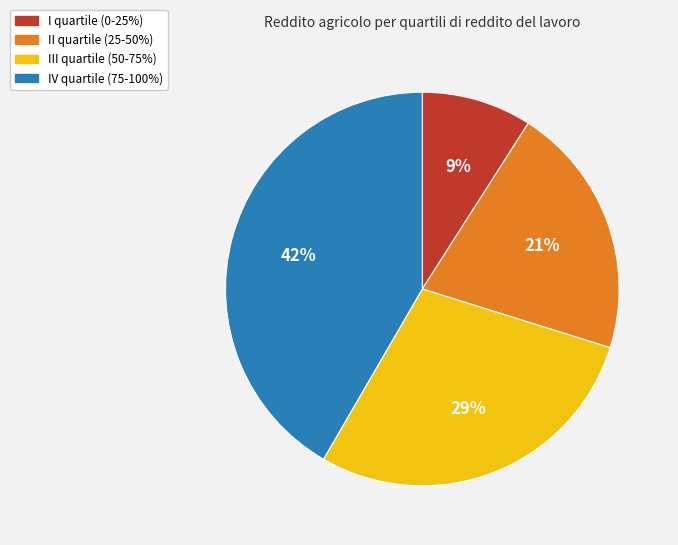

To the nearest percent, what percentage of the pie is IV quartile (75-100%)?

42%